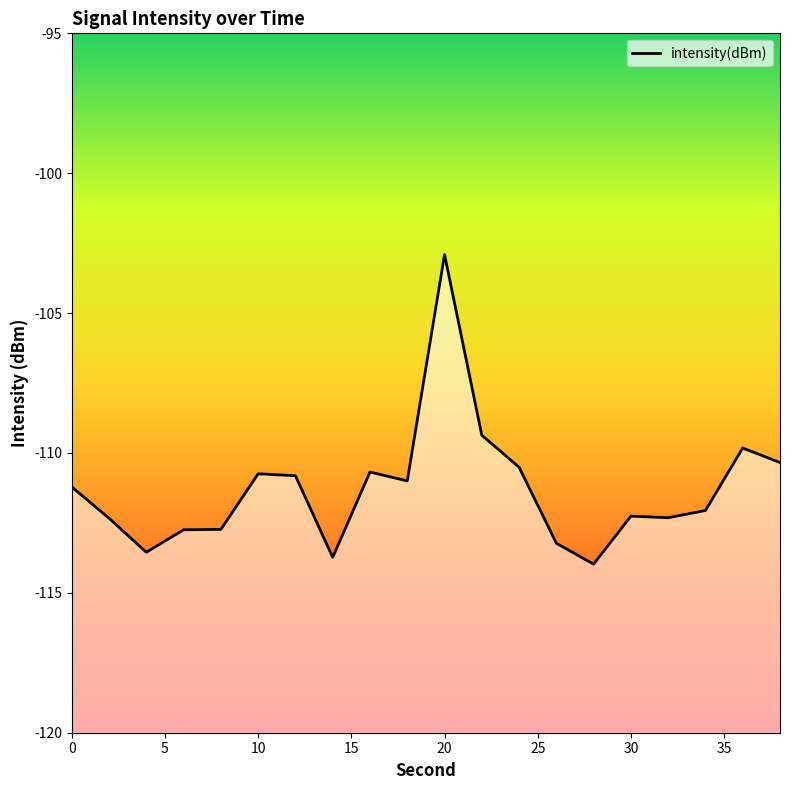

Reading right to left, extract all data points from this chart.

38=-110.3	36=-109.8	34=-112.1	32=-112.3	30=-112.3	28=-114.0	26=-113.2	24=-110.5	22=-109.4	20=-102.9	18=-111.0	16=-110.7	14=-113.7	12=-110.8	10=-110.7	8=-112.7	6=-112.7	4=-113.5	2=-112.3	0=-111.2